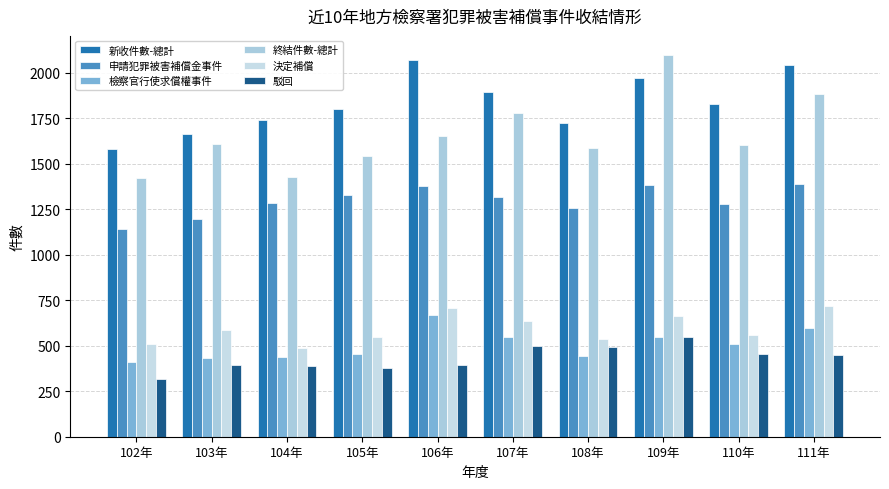

At which category does the chart reach its minimum across all series?

102年